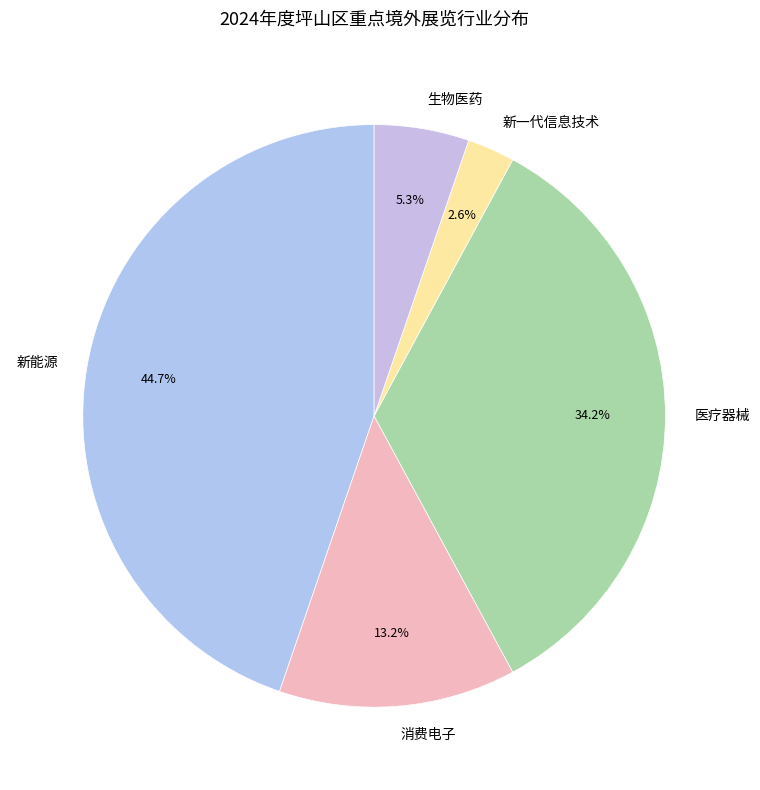

Between 新能源 and 生物医药, which is larger?

新能源